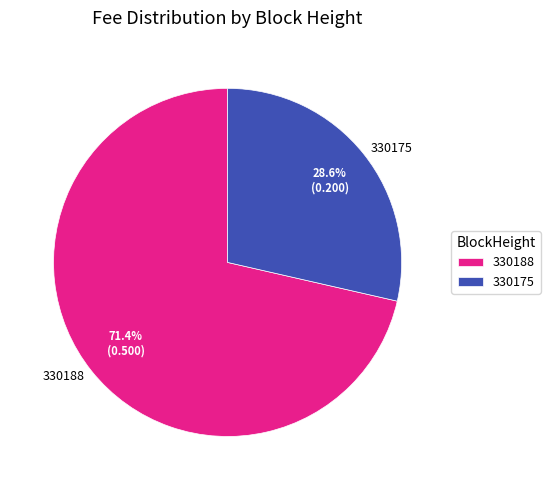

Rank the categories by value from lowest to highest.

330175, 330188